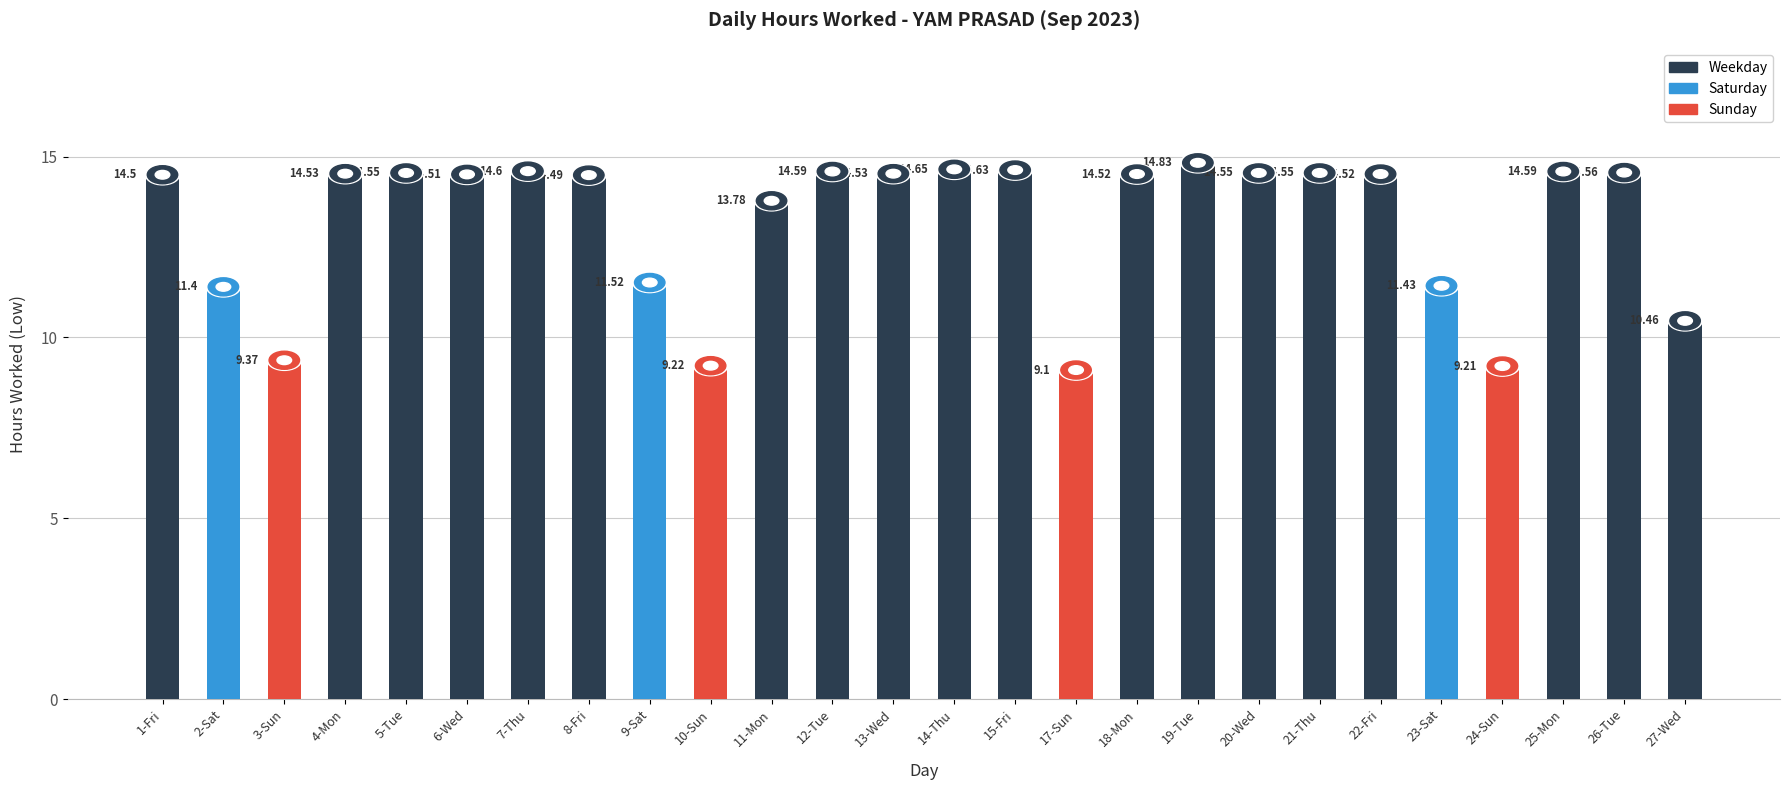

The chart shows a value of 12.6 at 24-Sun. True or false?

False